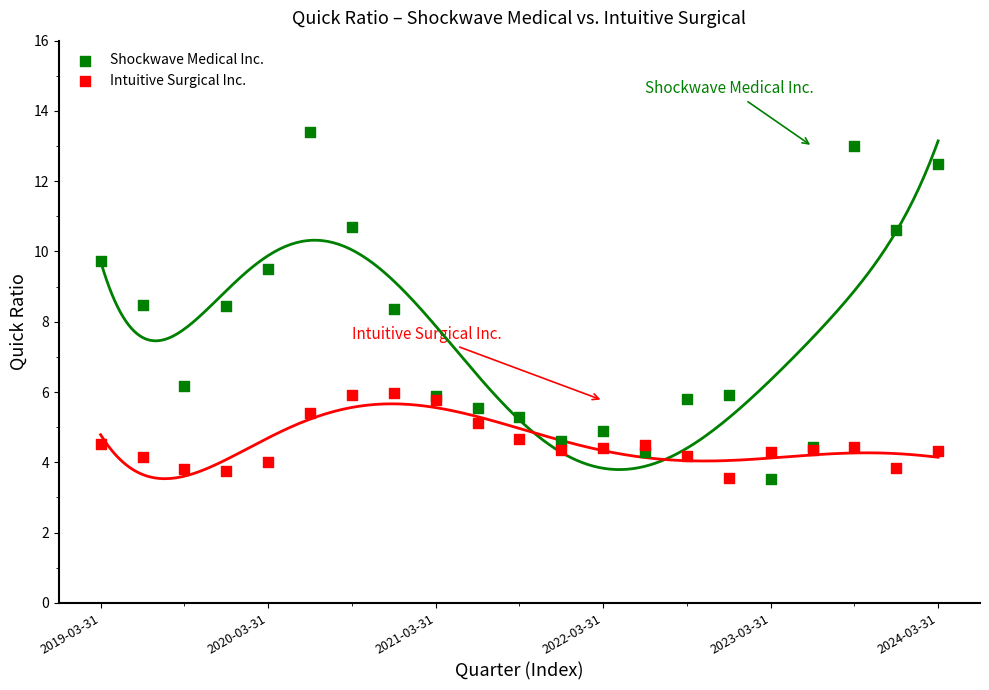

What is the X range (max minus min) for the scatter plot?

20.0